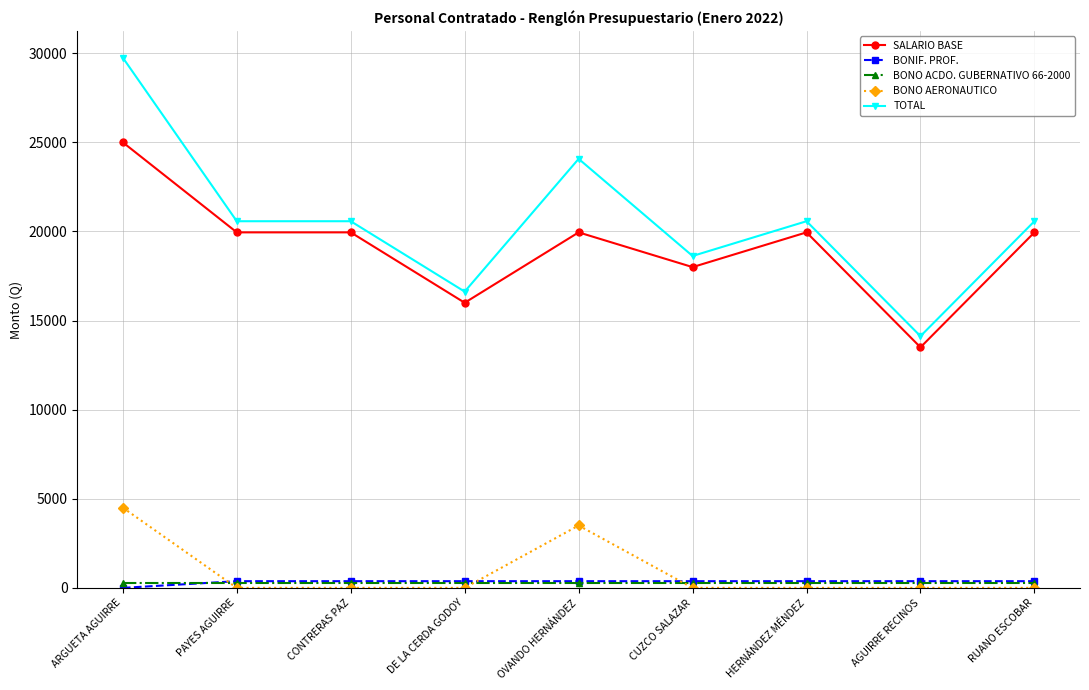

Which category has the highest value in the SALARIO BASE series?

ARGUETA AGUIRRE